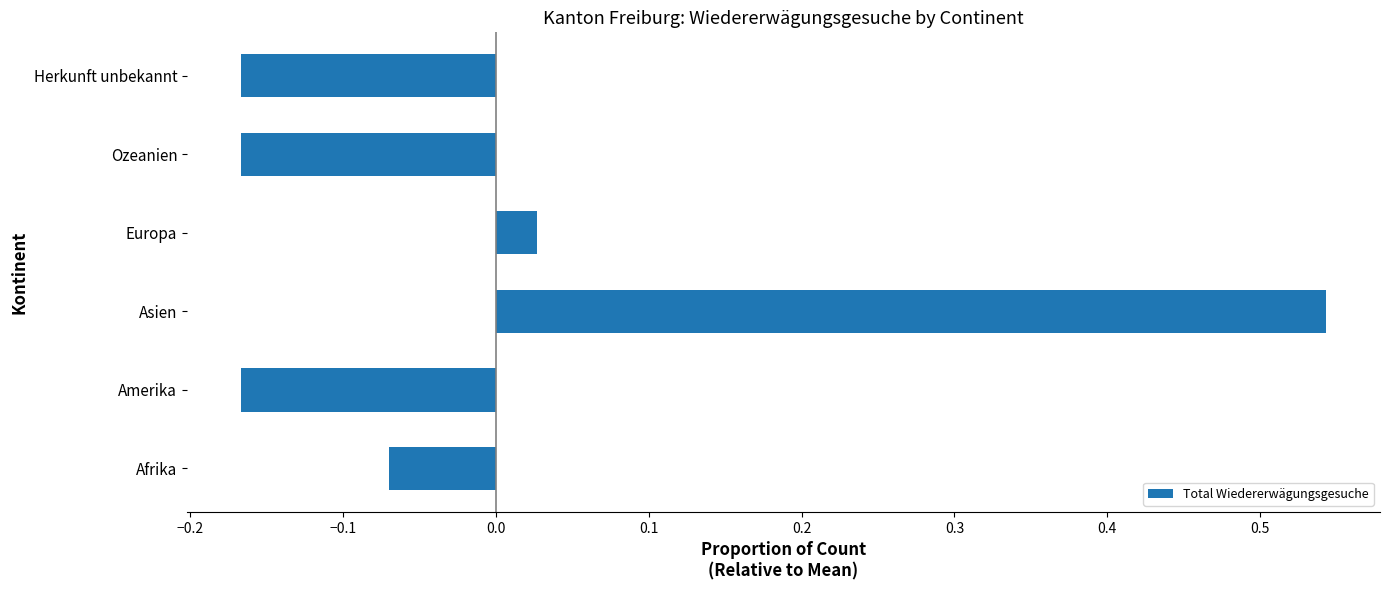

True or false: the data shows 0.3 at Asien.

False